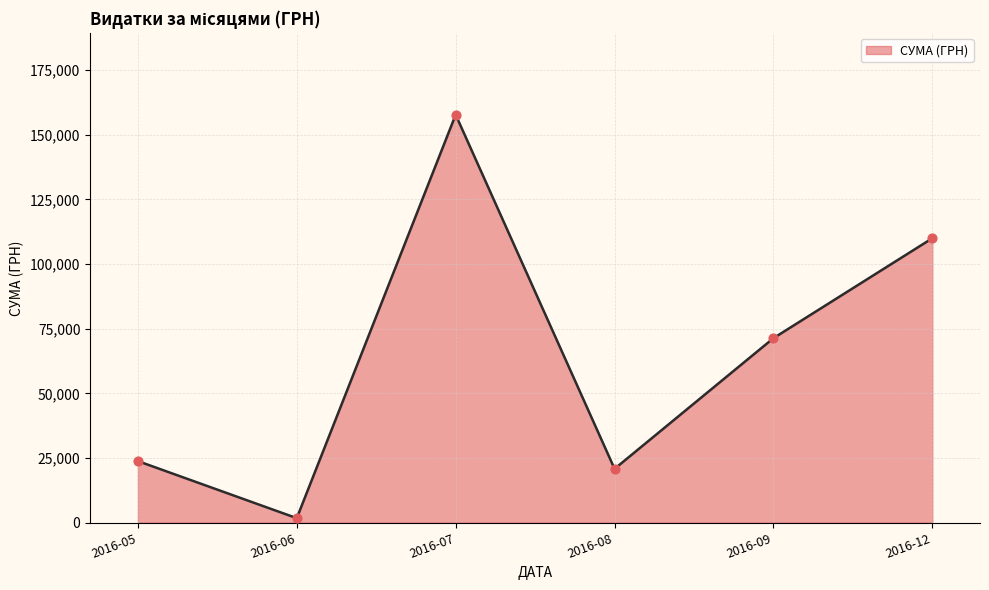

What is the ratio of the value at 2016-12 to the value at 2016-07?

0.7